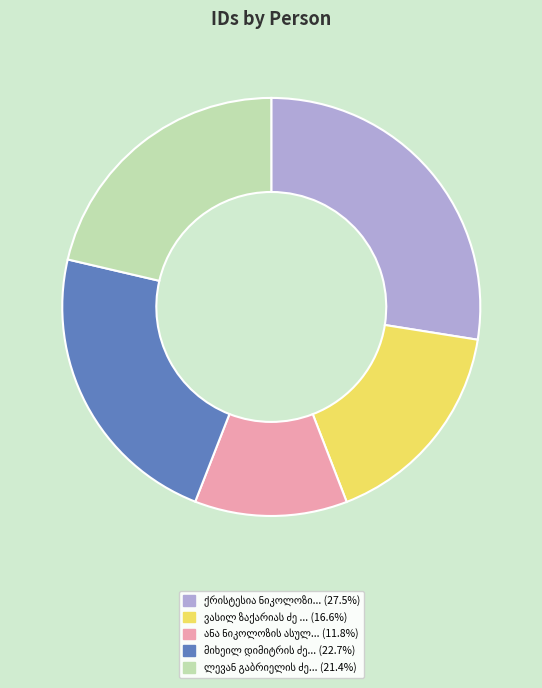

Does any single category account for the majority?

No